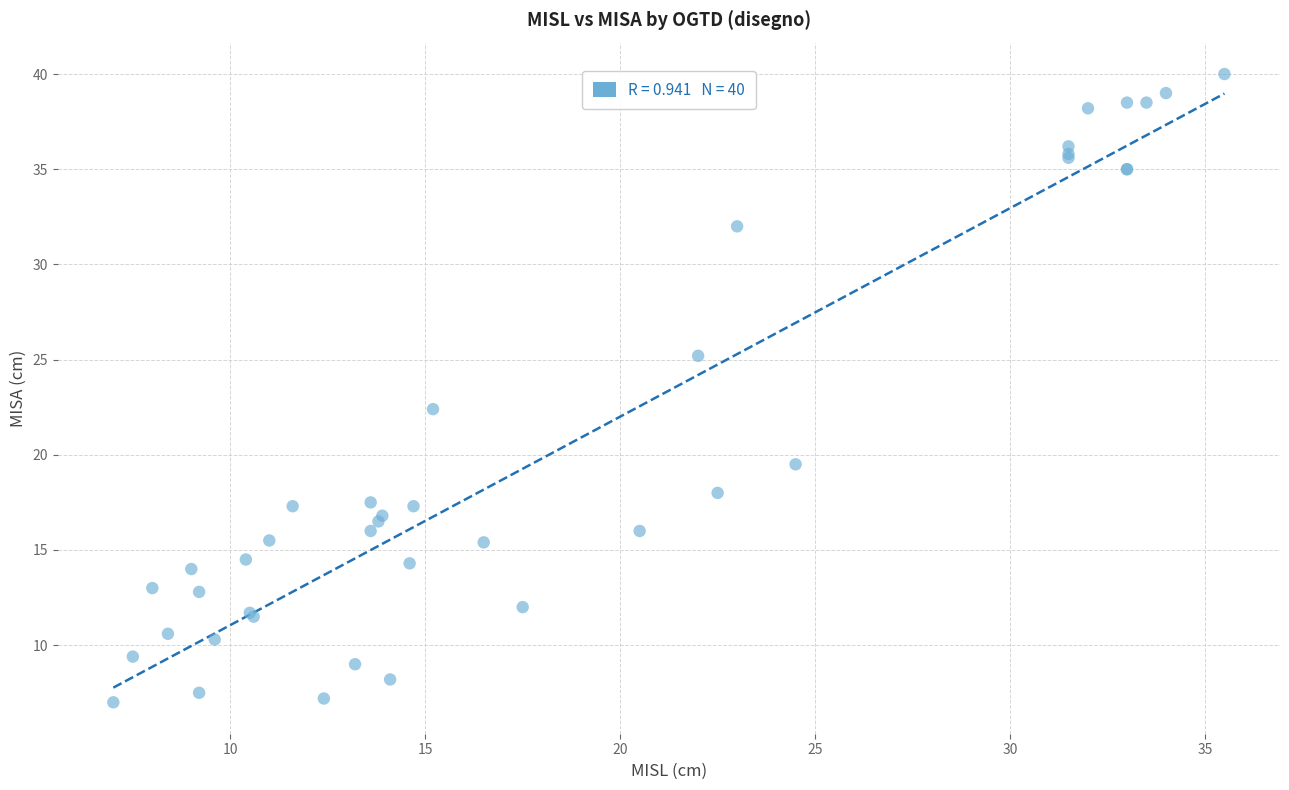

What Y value in the scatter plot is closest to 23?

22.4